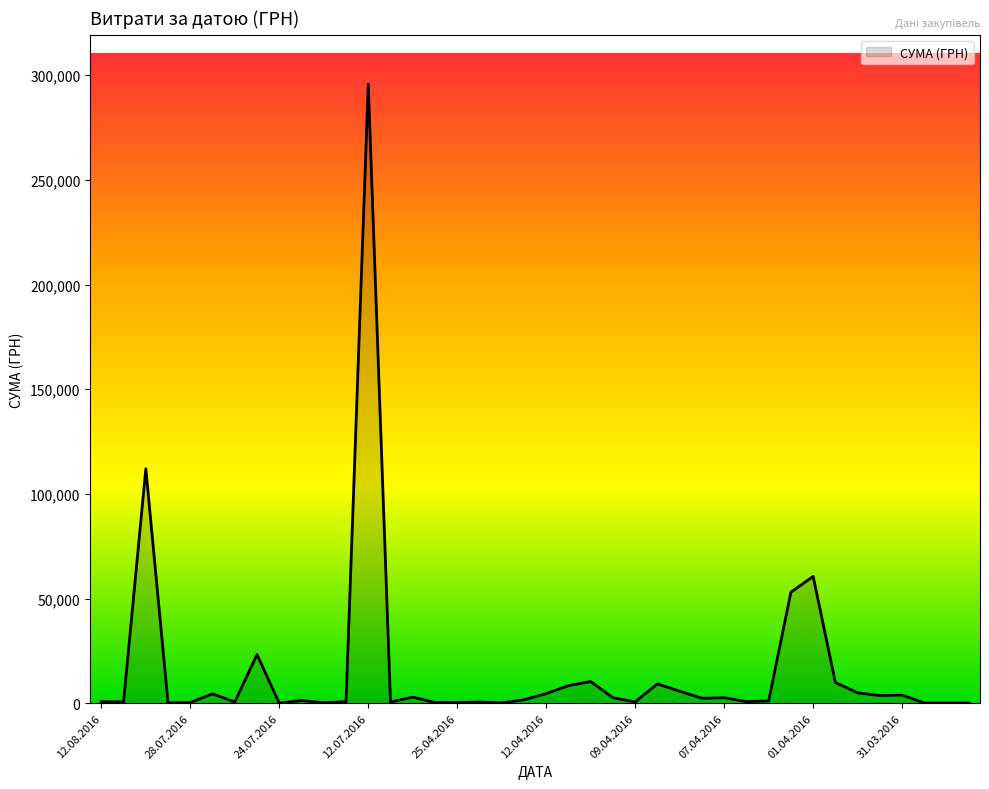

What is the greatest value displayed?

295638.6